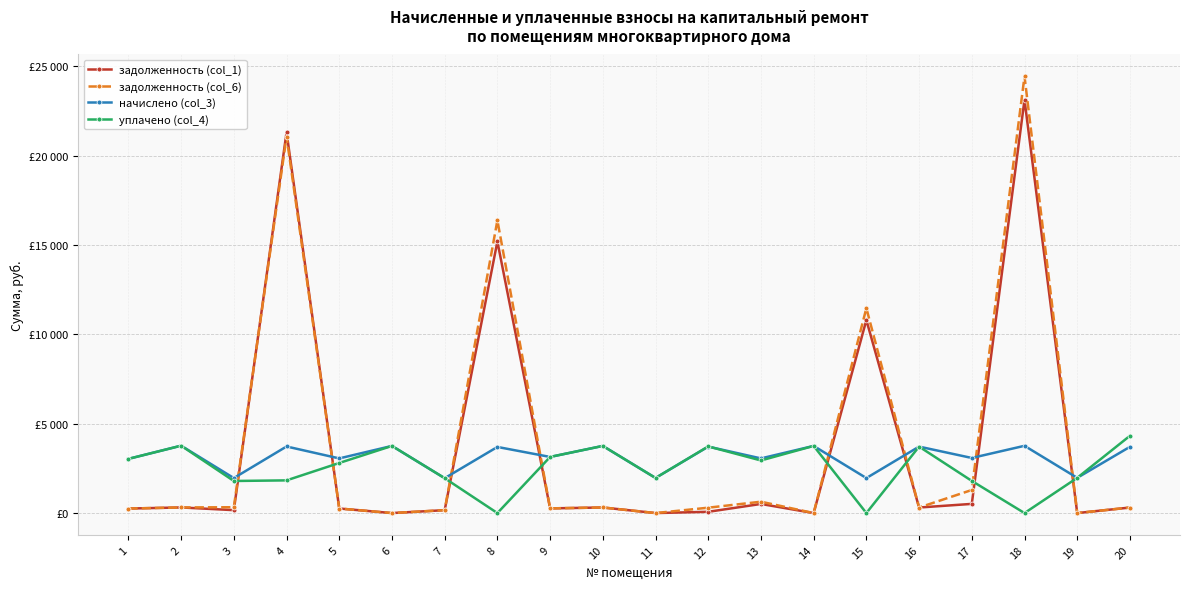

Which category has the lowest value across all series?

6